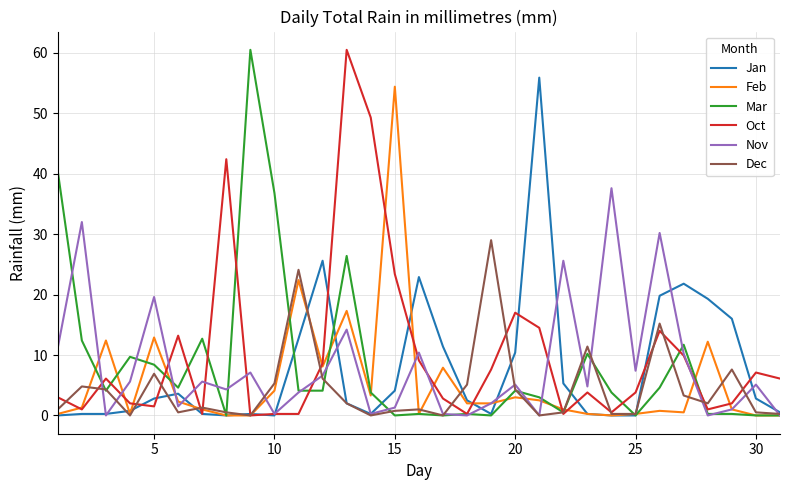

What are all the series names shown in the legend?

Jan, Feb, Mar, Oct, Nov, Dec